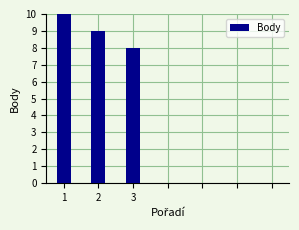

The chart shows a value of 19 at 1. True or false?

False